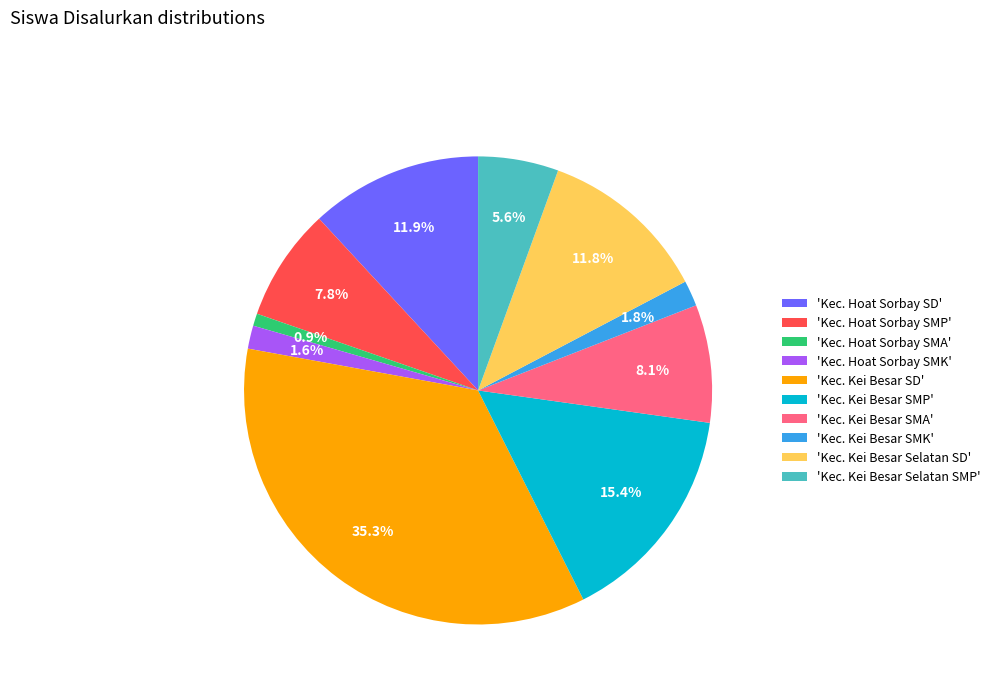

What is the smallest slice in the pie chart?

'Kec. Hoat Sorbay SMA'